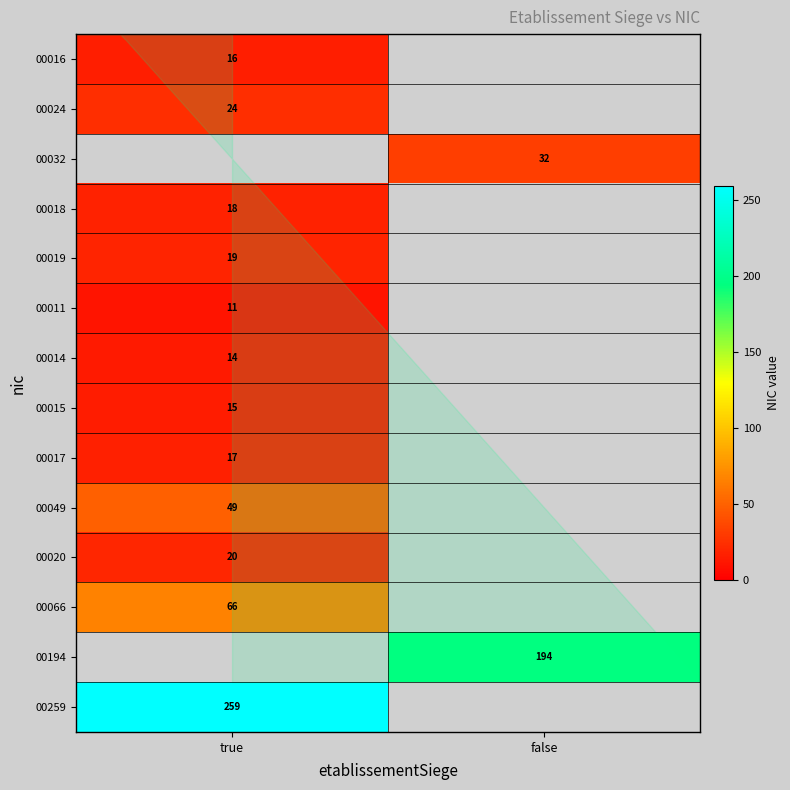

True or false: 00066 has a value of 66.0 at true.

True